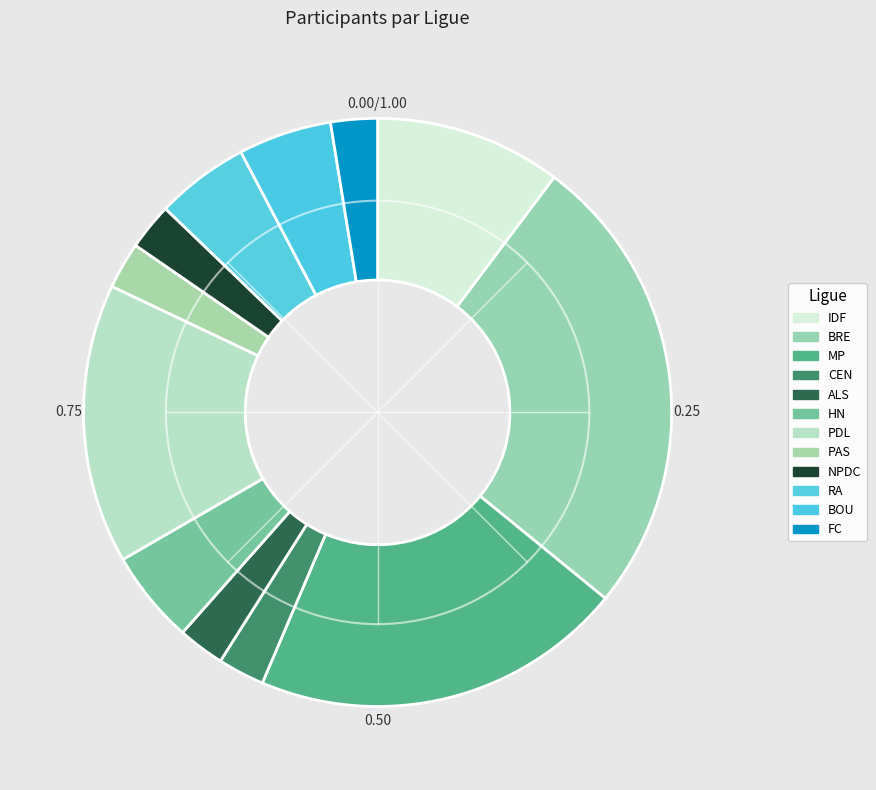

Count the number of slices in the pie.

12